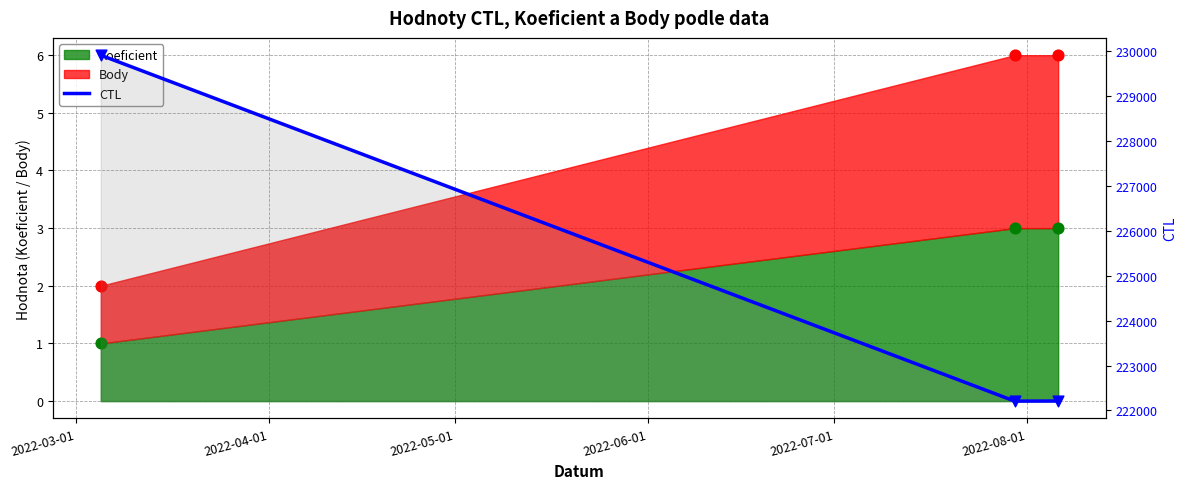

Which has a higher value, 2022-03-01 or 2022-04-01?

2022-03-01